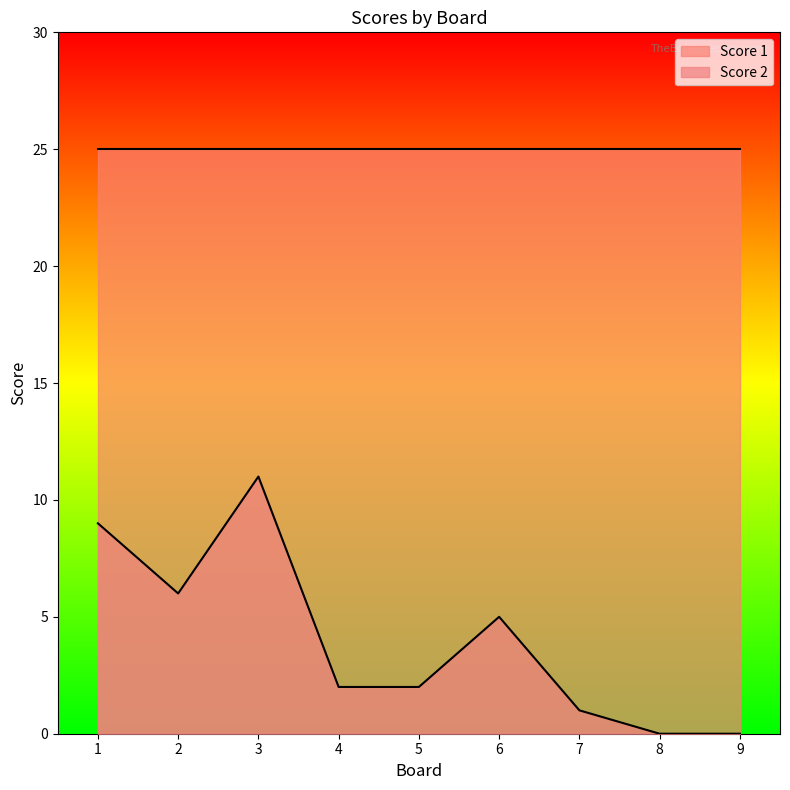

Count the number of categories in the chart.

9